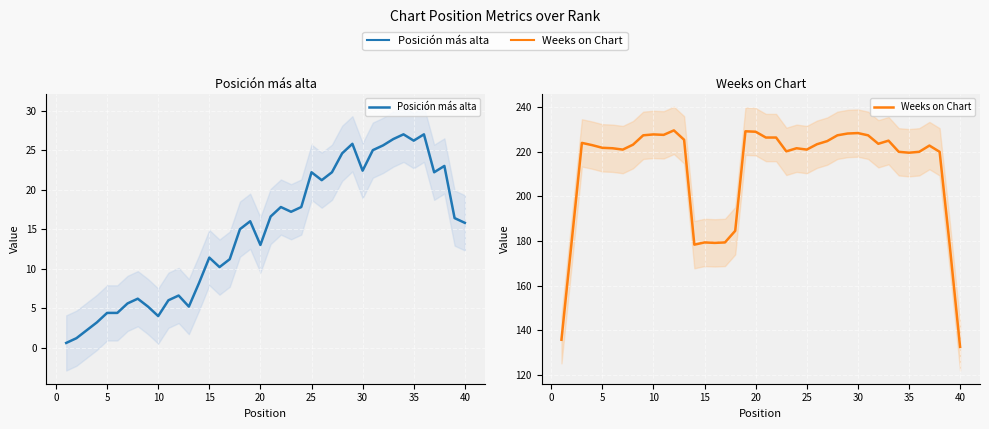

How many series are shown in this chart?

2